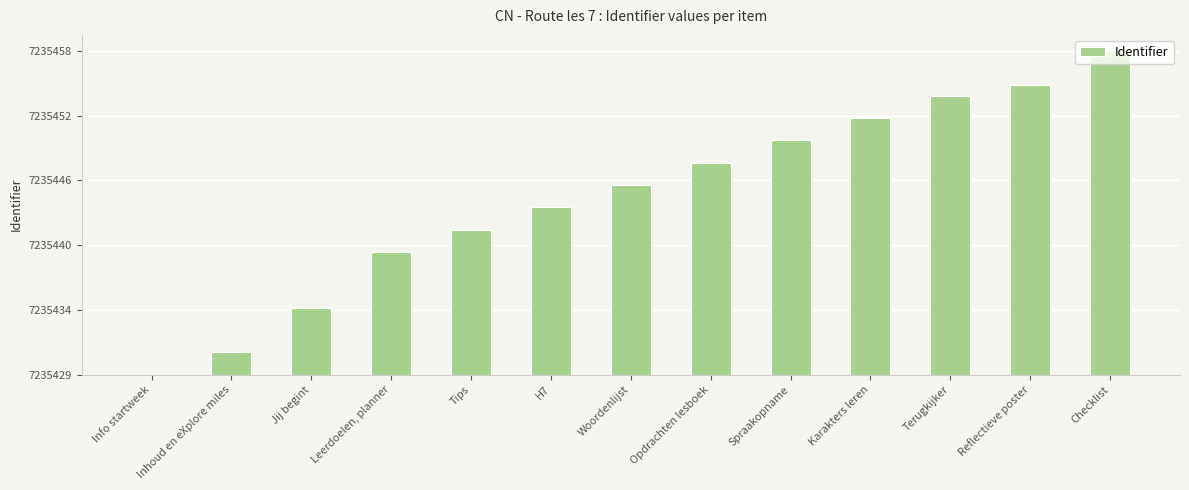

What position from the right is Checklist?

1